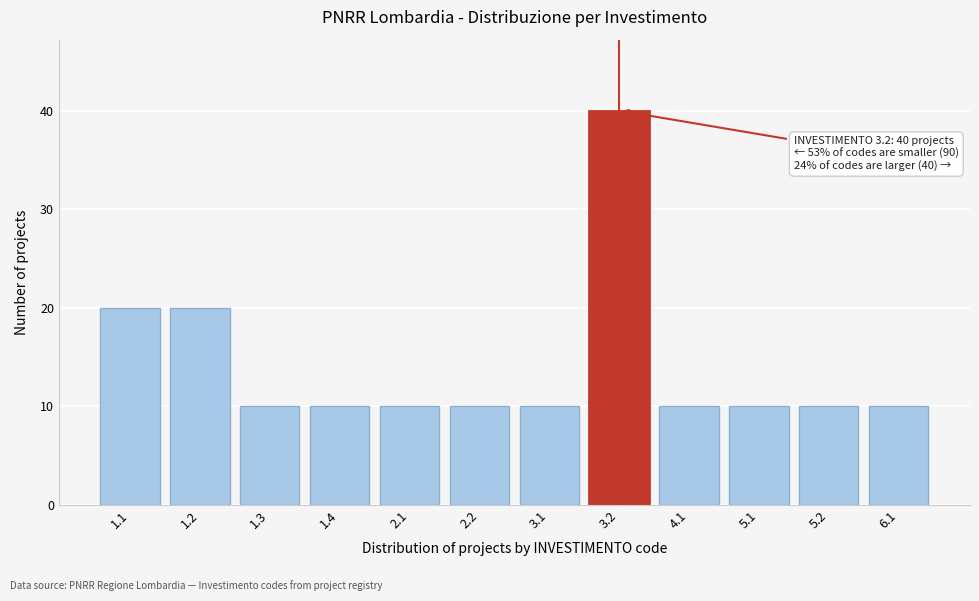

Reading left to right, transcribe all the data shown in this chart.

1.1=20	1.2=20	1.3=10	1.4=10	2.1=10	2.2=10	3.1=10	3.2=40	4.1=10	5.1=10	5.2=10	6.1=10